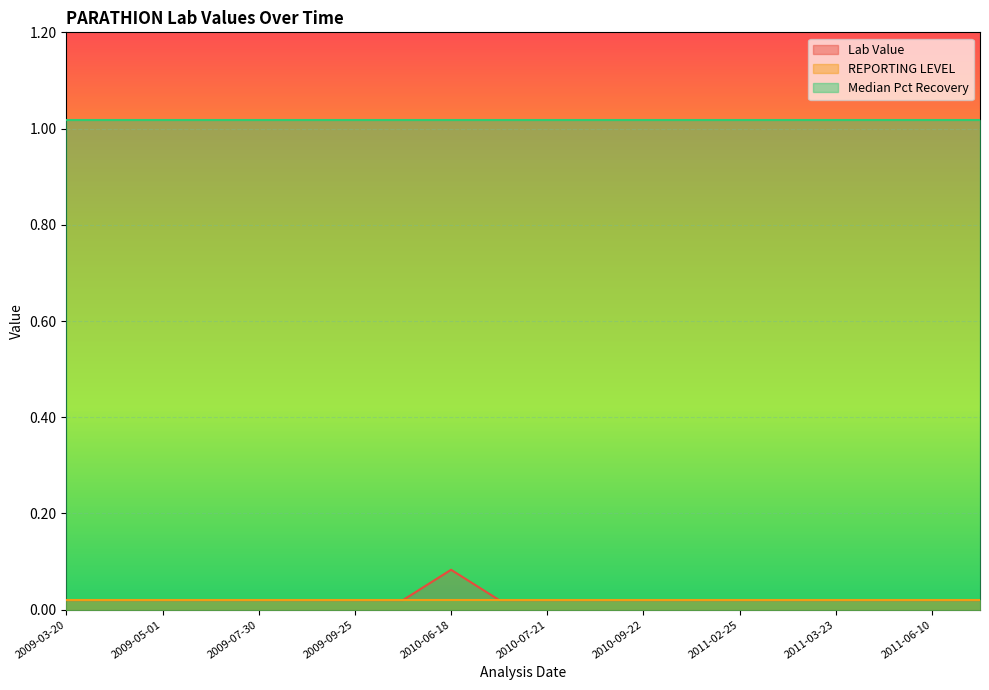

What is the maximum value shown in the chart?

1.0